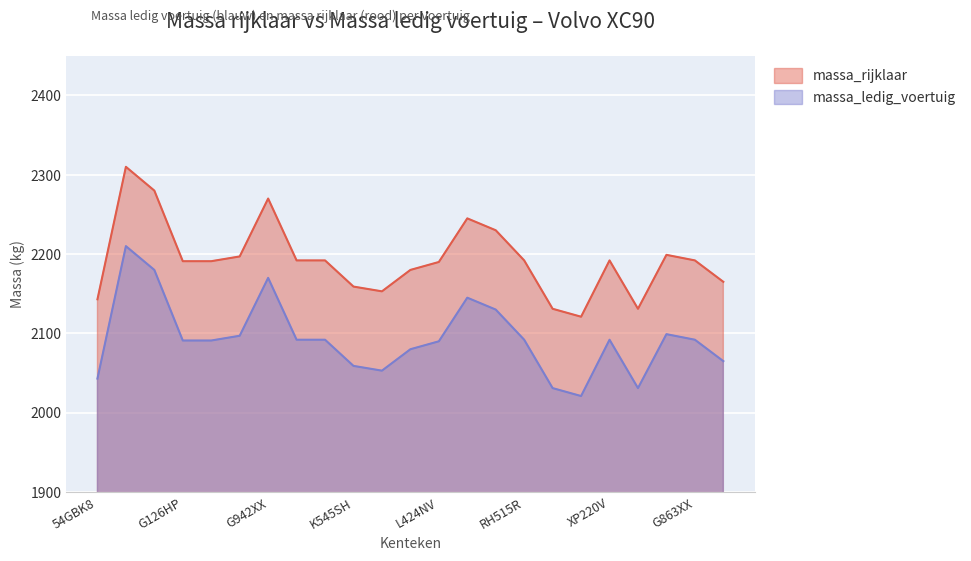

True or false: massa_ledig_voertuig and massa_rijklaar intersect in this chart.

False